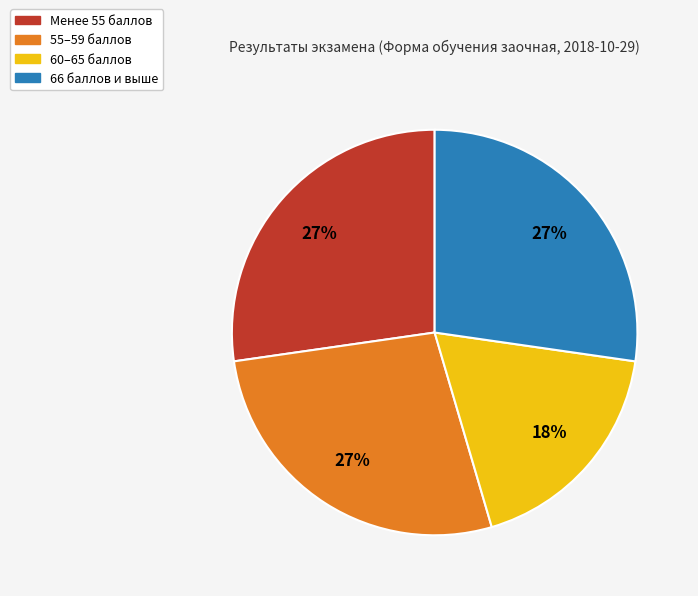

Is there any slice that represents more than half of the pie?

No